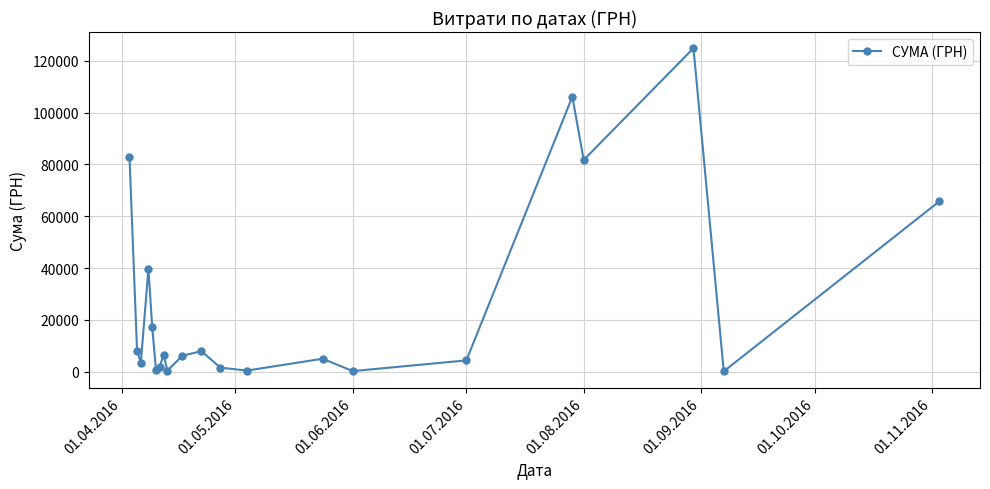

What is the difference between the maximum and second lowest values?

124728.8